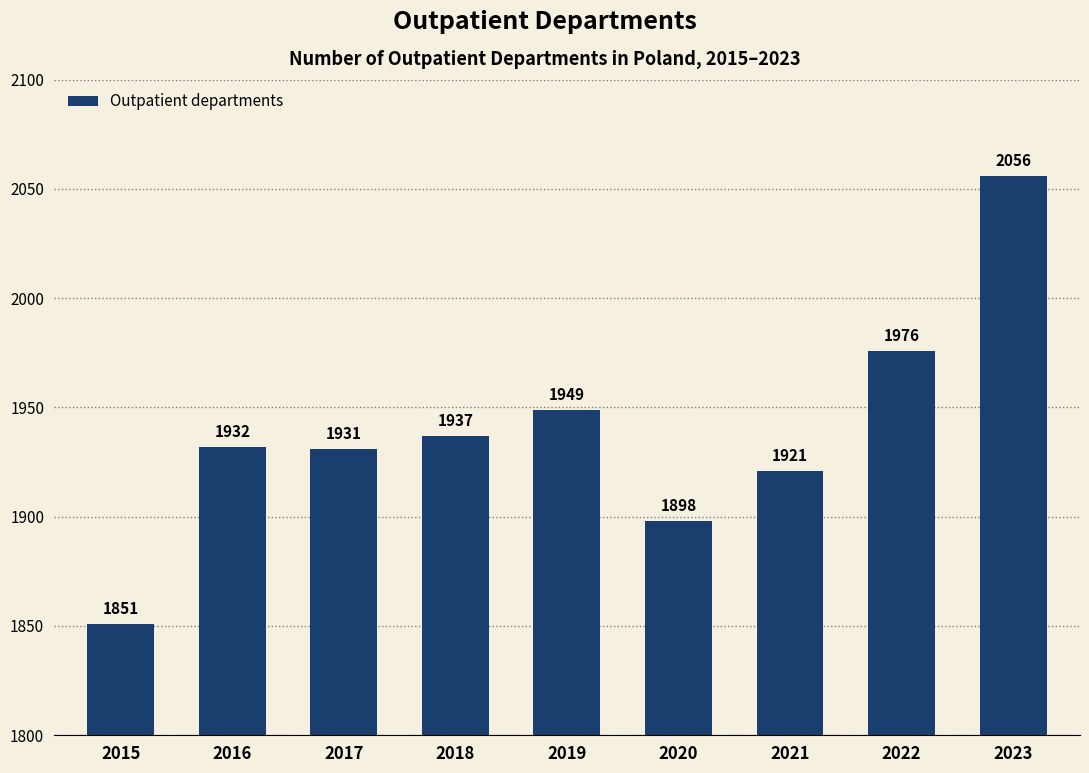

What is the difference between the values at 2017 and 2018?

6